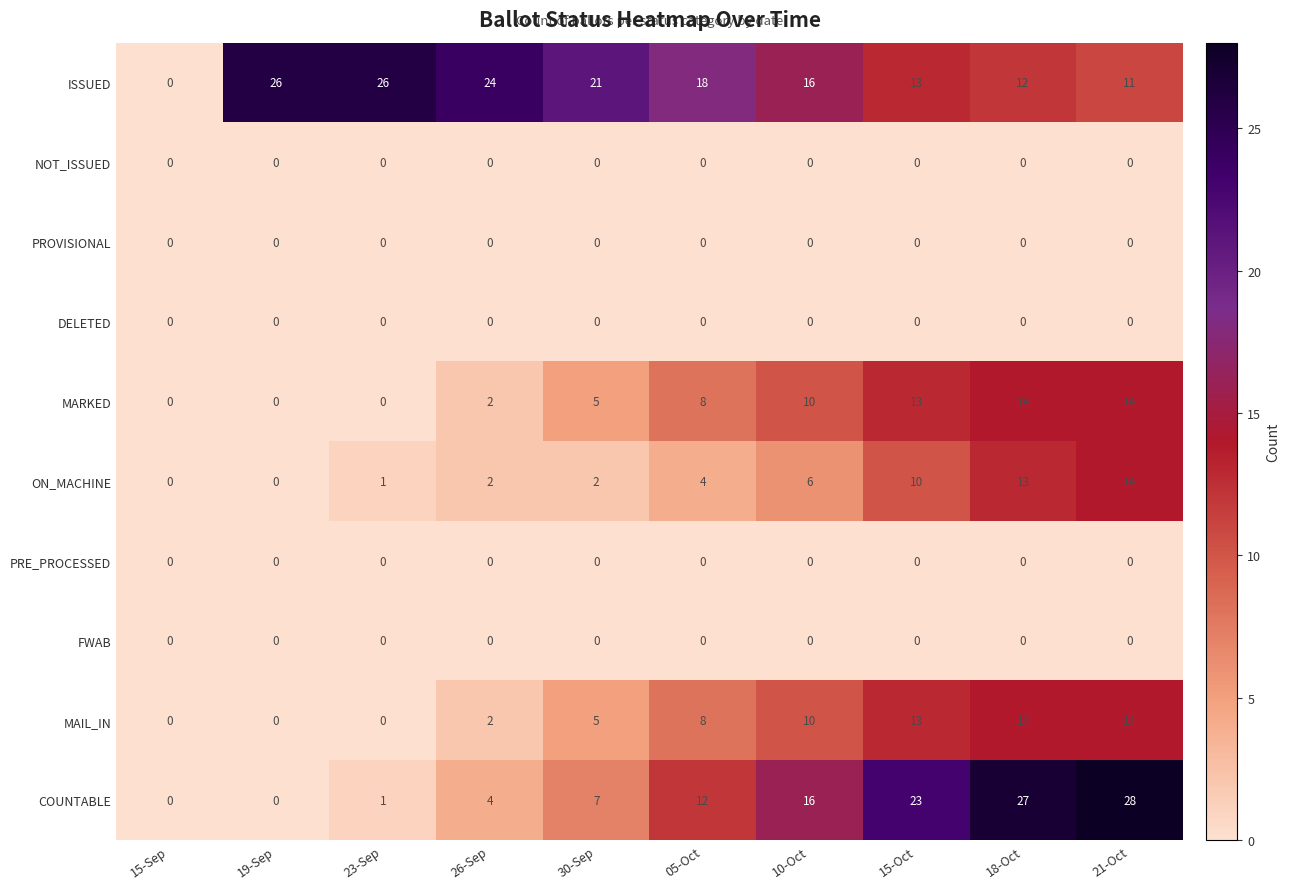

What is the difference between the highest and lowest values at 23-Sep?

26